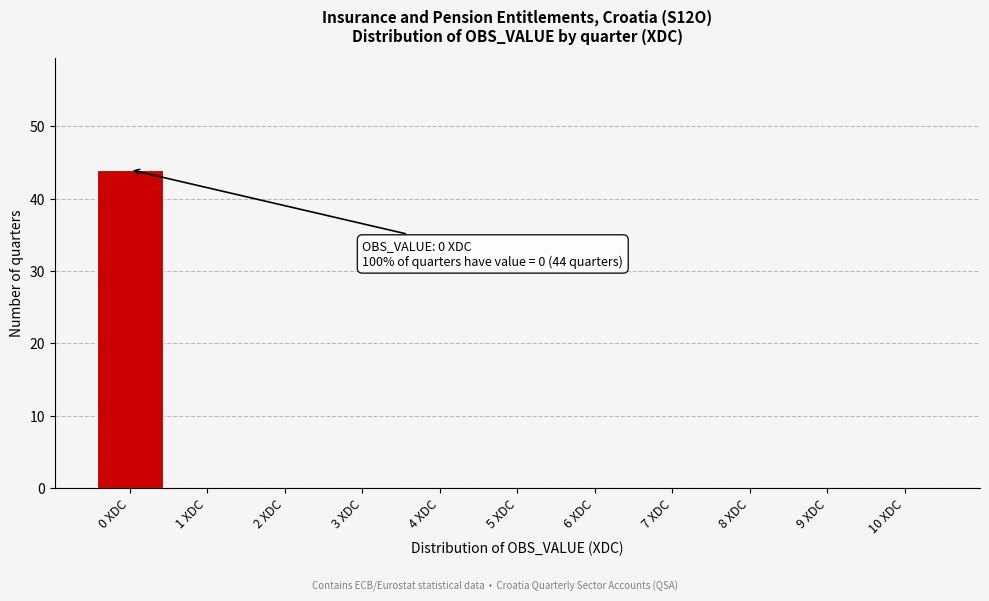

Over which range of the x-axis is the bar tallest?

-0.5 to 0.5